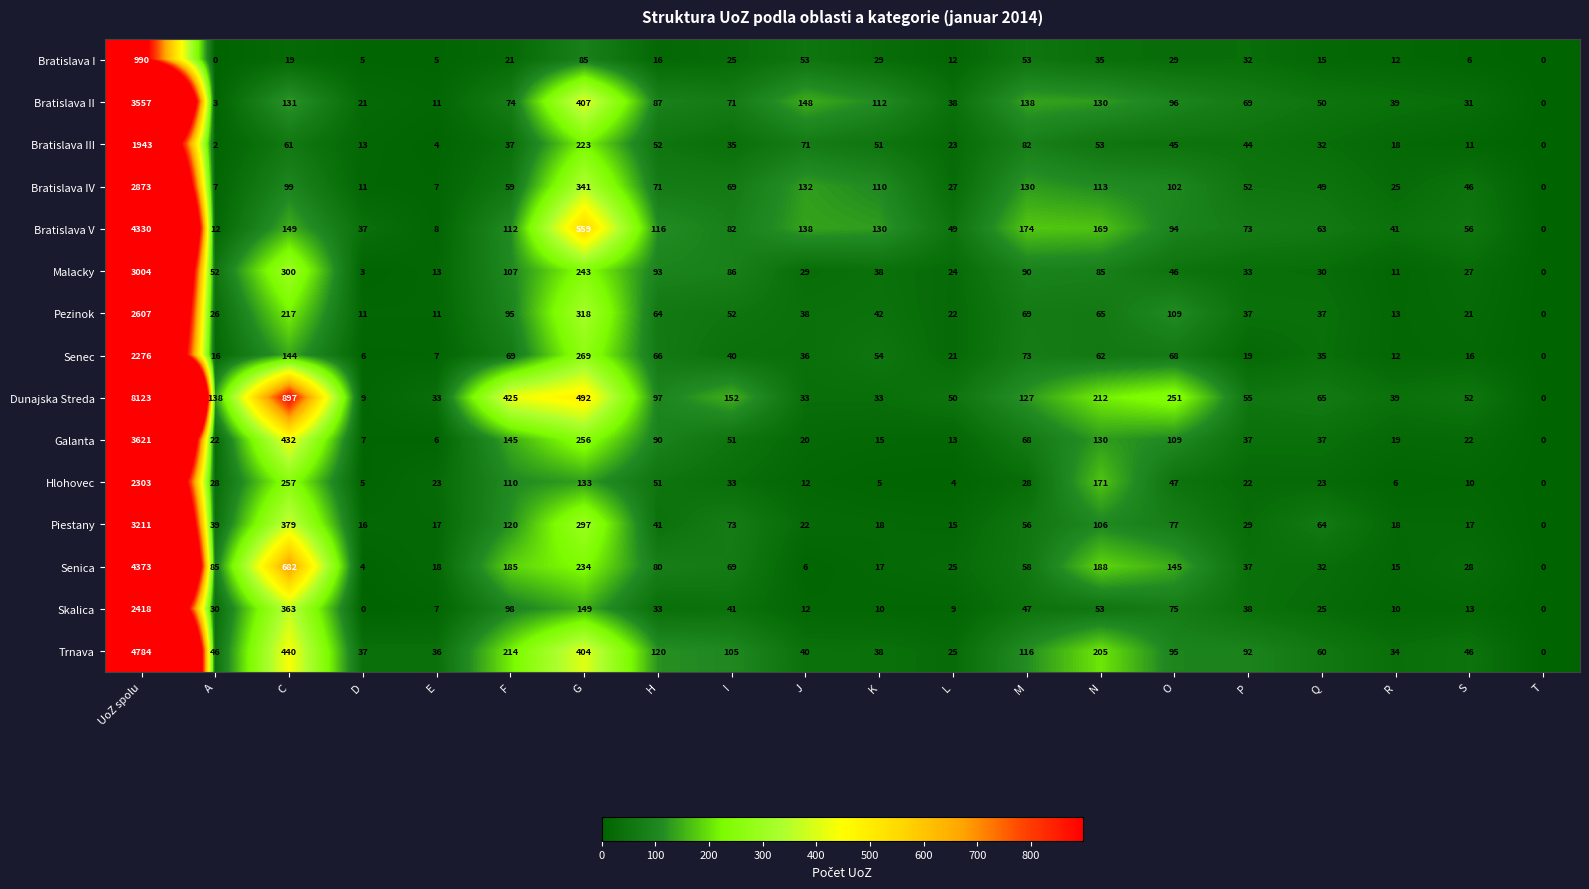

The Skalica series shows 12 at J. True or false?

True